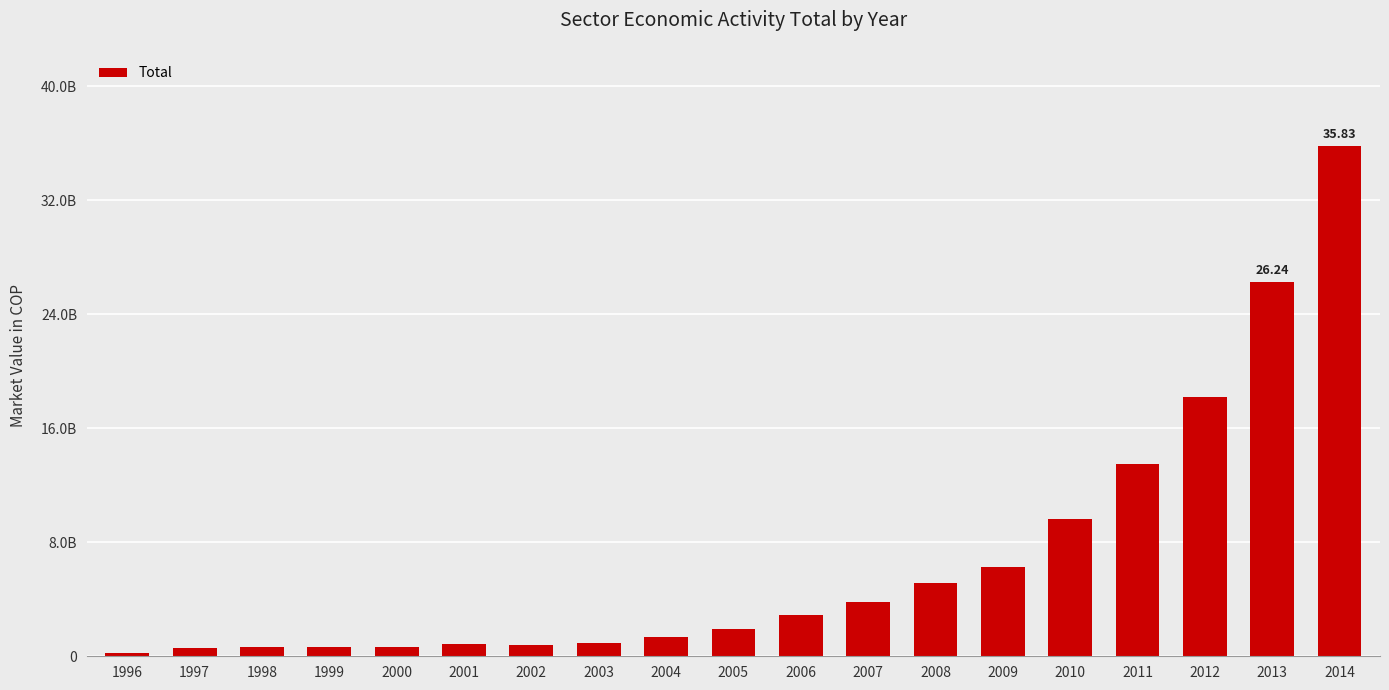

Does the chart contain any negative values?

No